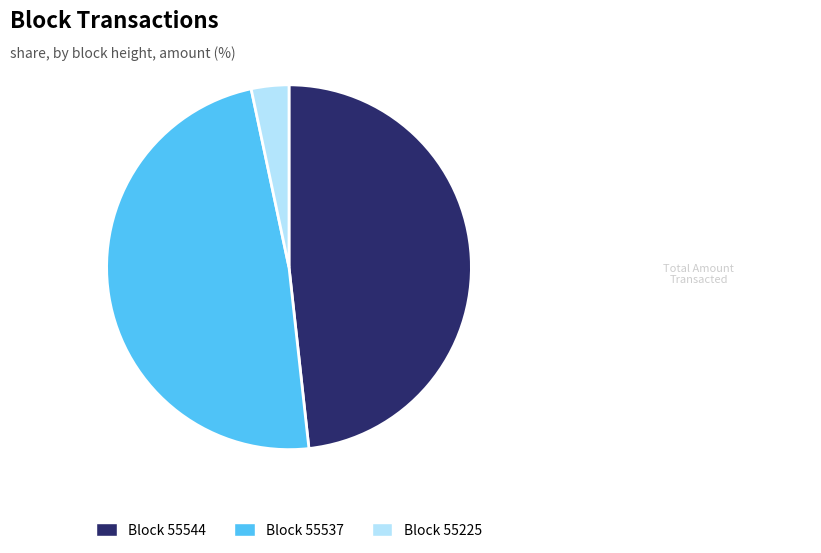

Is there any slice that represents more than half of the pie?

No